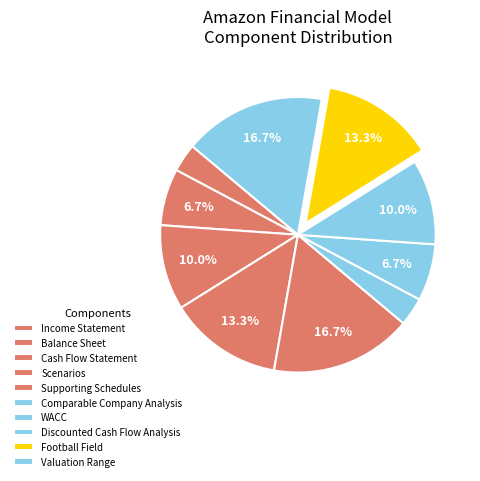

Combined, do Supporting Schedules and Valuation Range account for over 50%?

No